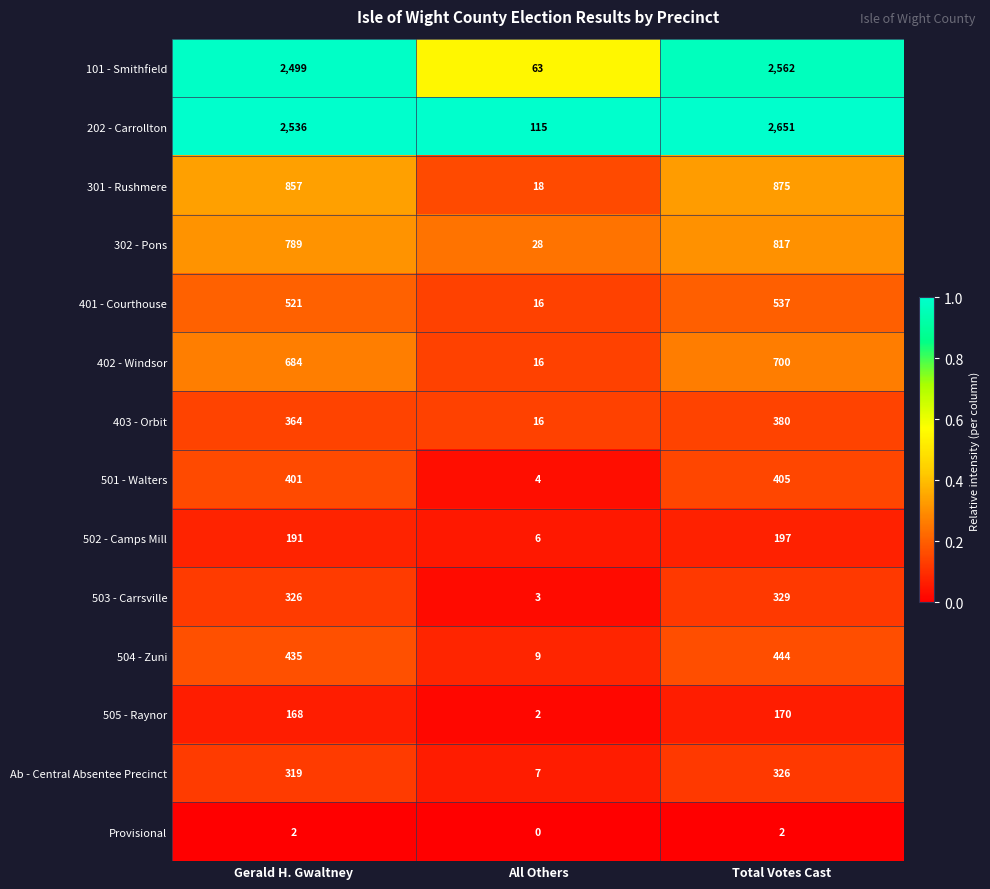

What is the difference between the highest and lowest values at Total Votes Cast?

2649